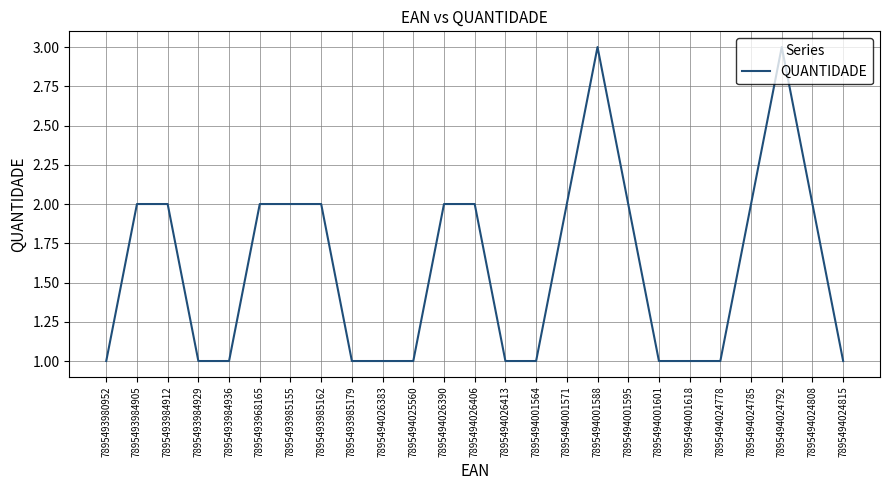

What position from the left is 7895494026413?

14